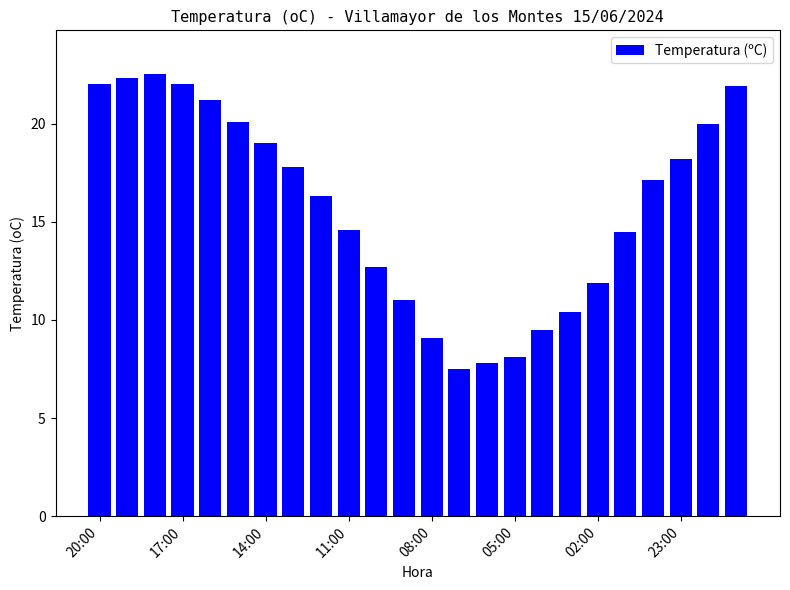

What is the maximum value shown in the chart?

22.5